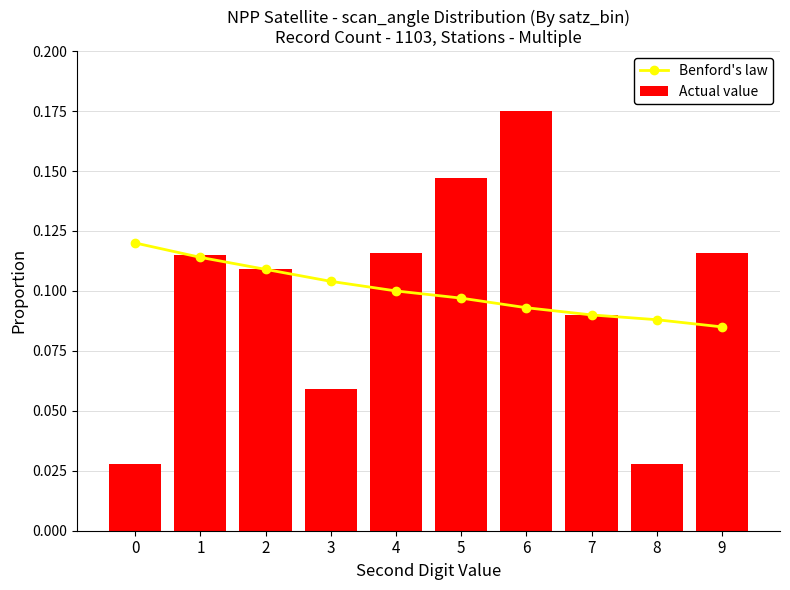

Which category has the highest value across all series?

6